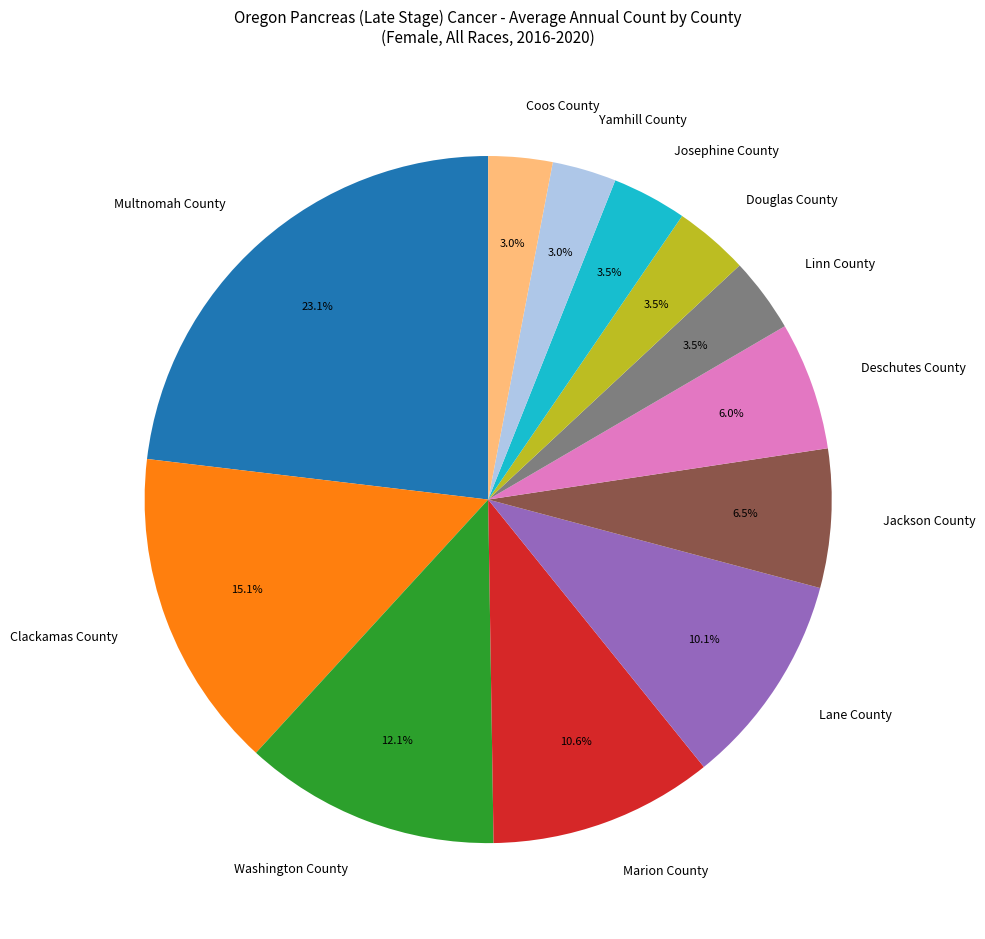

What is the total percentage of Multnomah County and Deschutes County?

29.1%